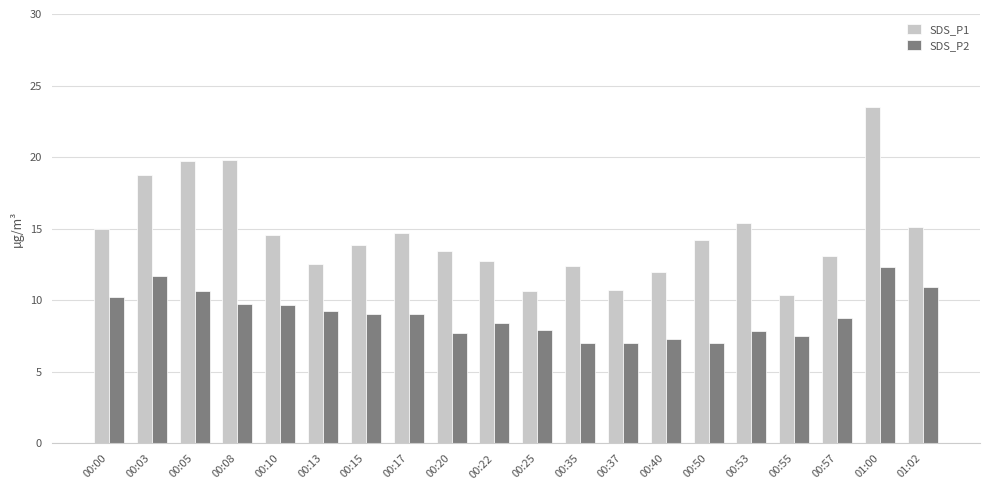

Which category has the highest value in the SDS_P1 series?

01:00